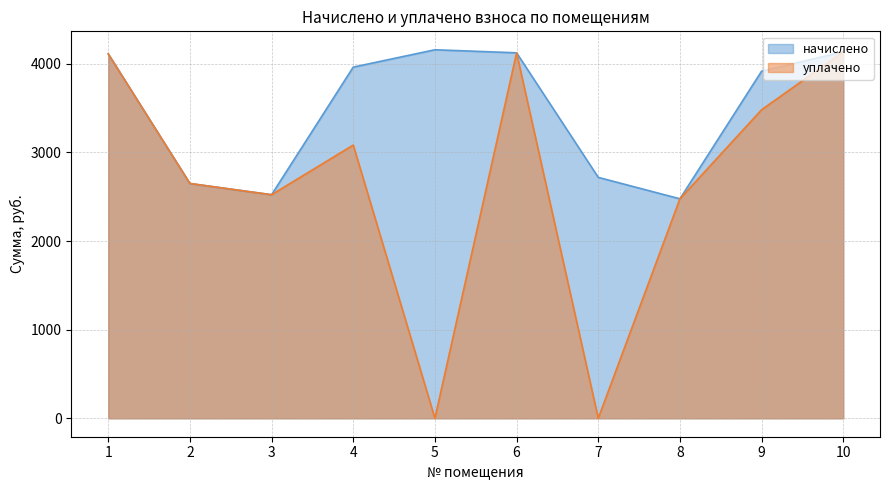

What is the difference between the second highest and minimum values in the начислено series?

1658.9